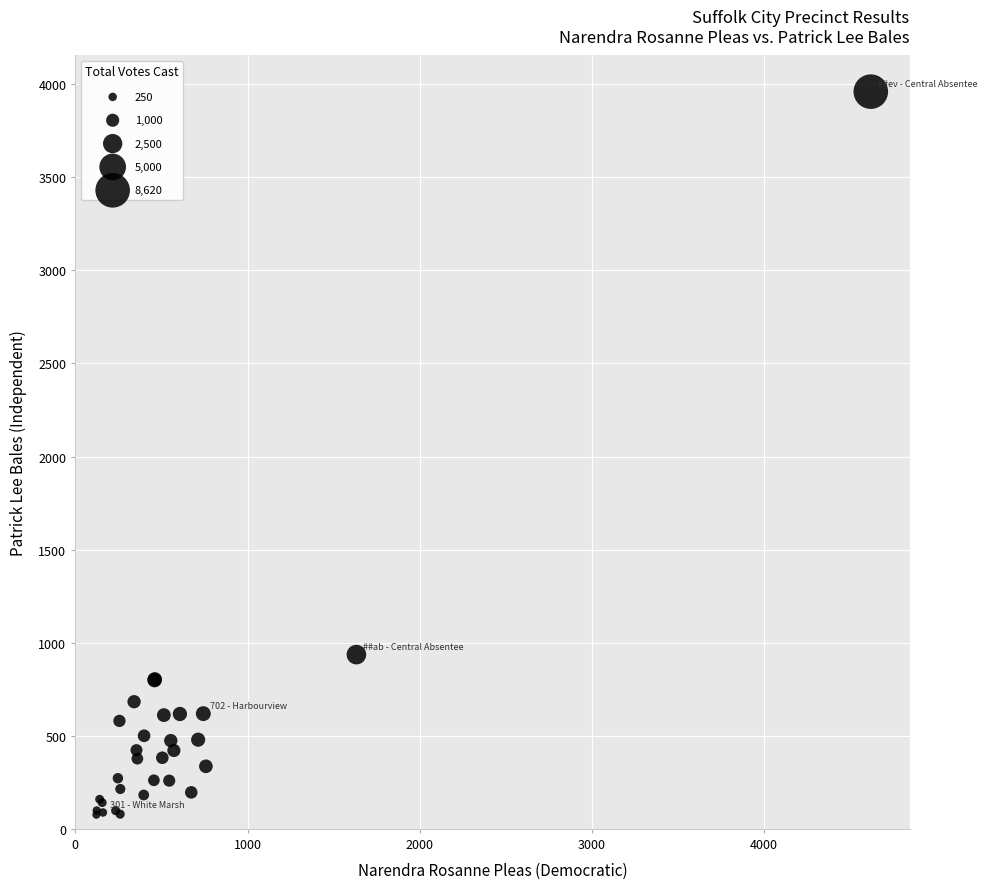

What Y value in the scatter plot is closest to 2018?

936